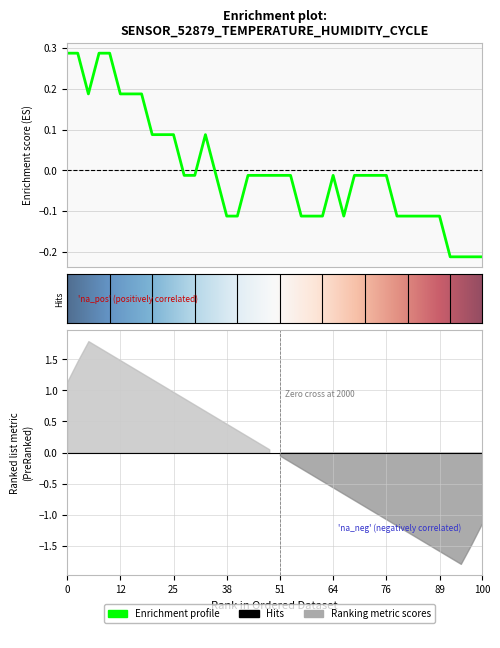

What is the change in value from 00:26 to 00:48?

-0.1